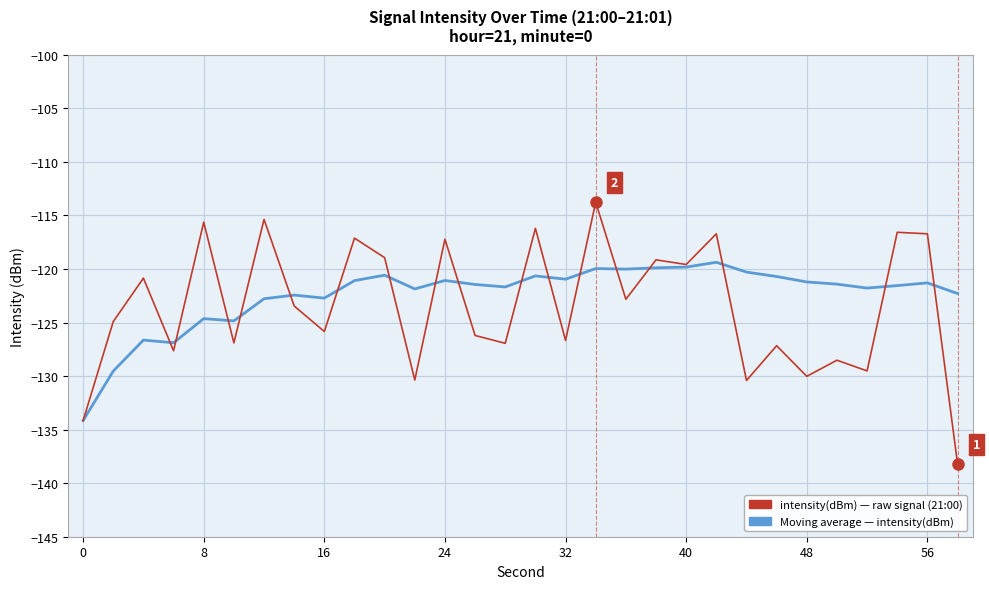

What are all the series names shown in the legend?

Moving Average intensity(dBm), intensity(dBm) raw signal